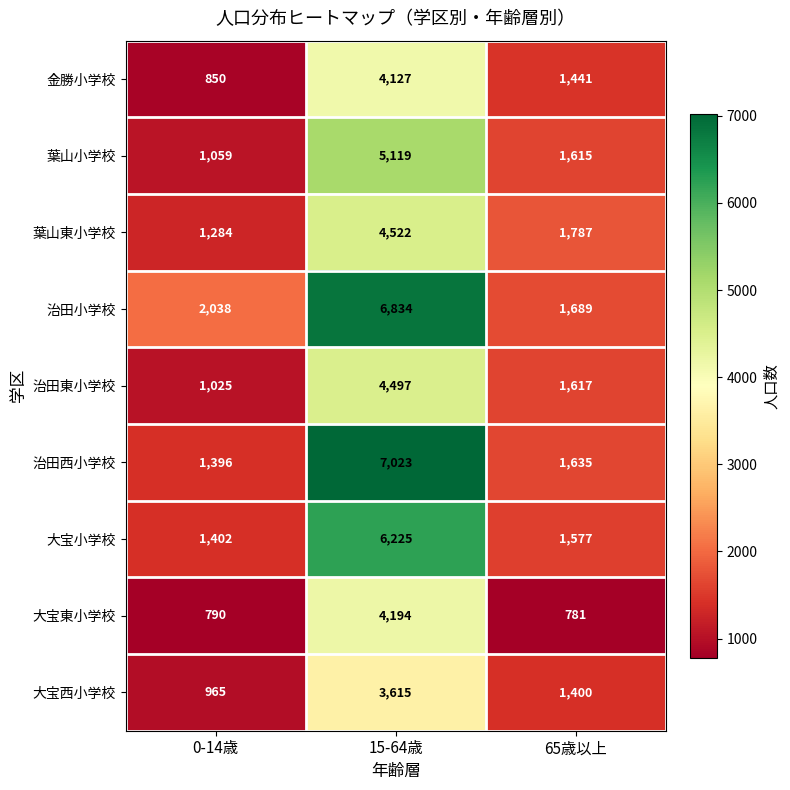

Which category has the highest value across all series?

15-64歳